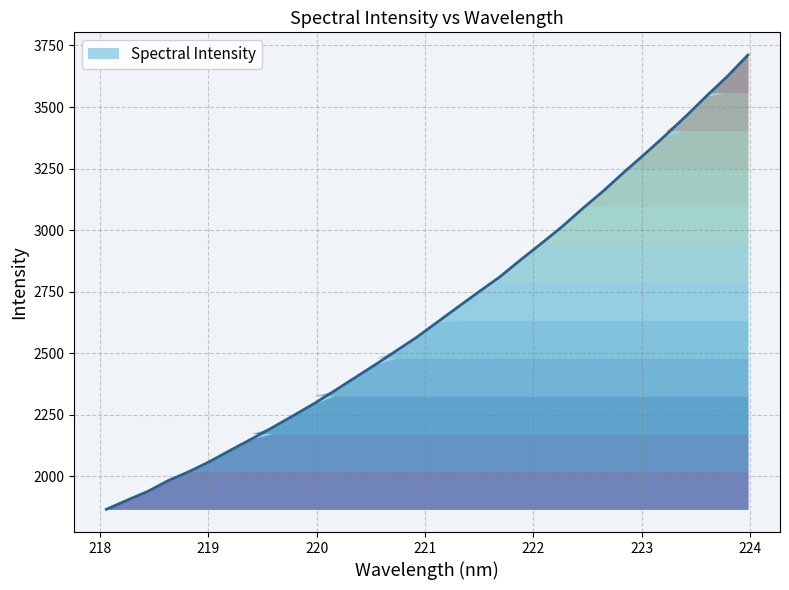

How many distinct data groups are displayed?

1